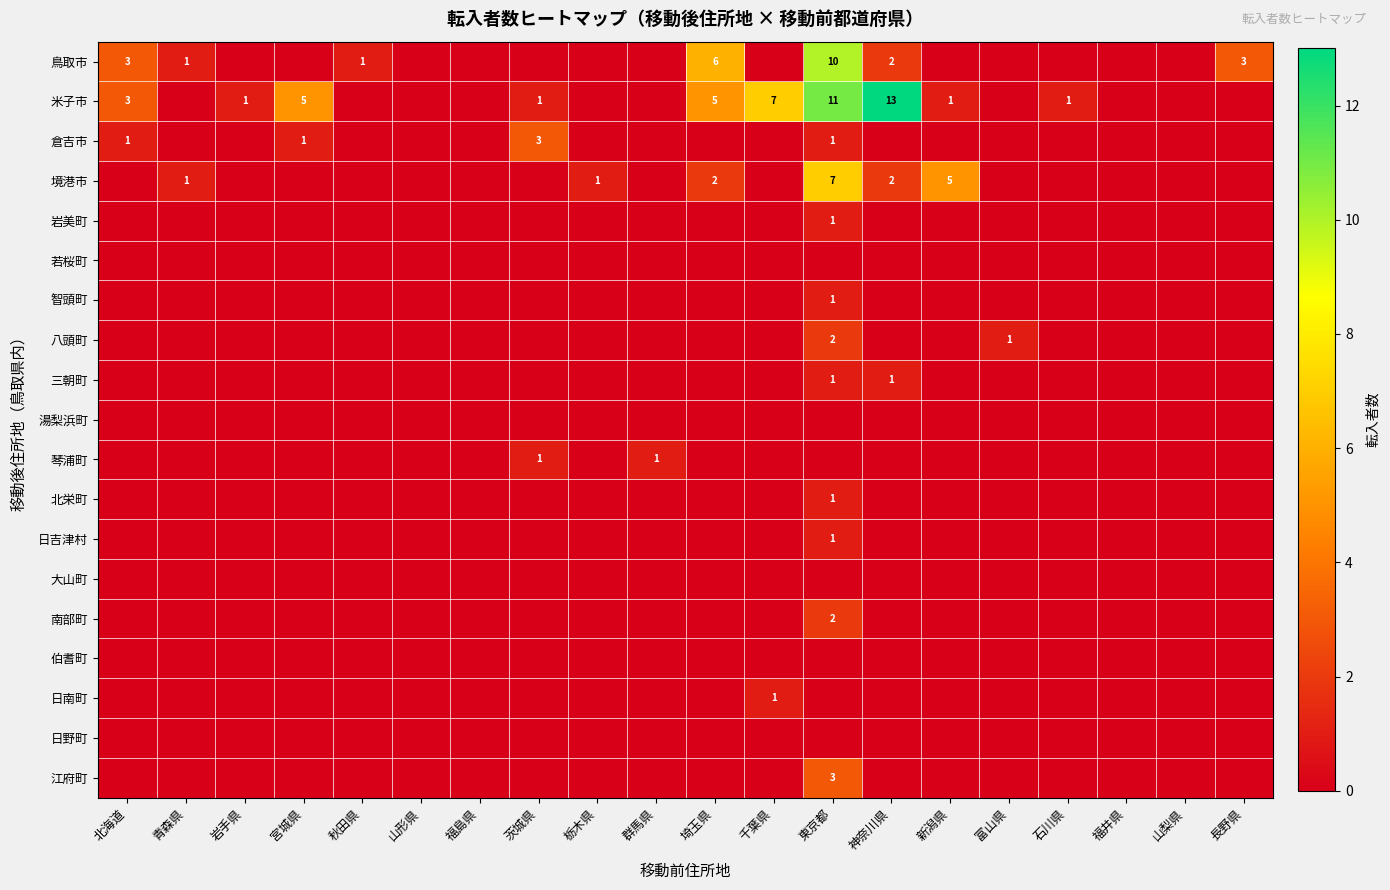

At how many categories does at least one series exceed 4?

6